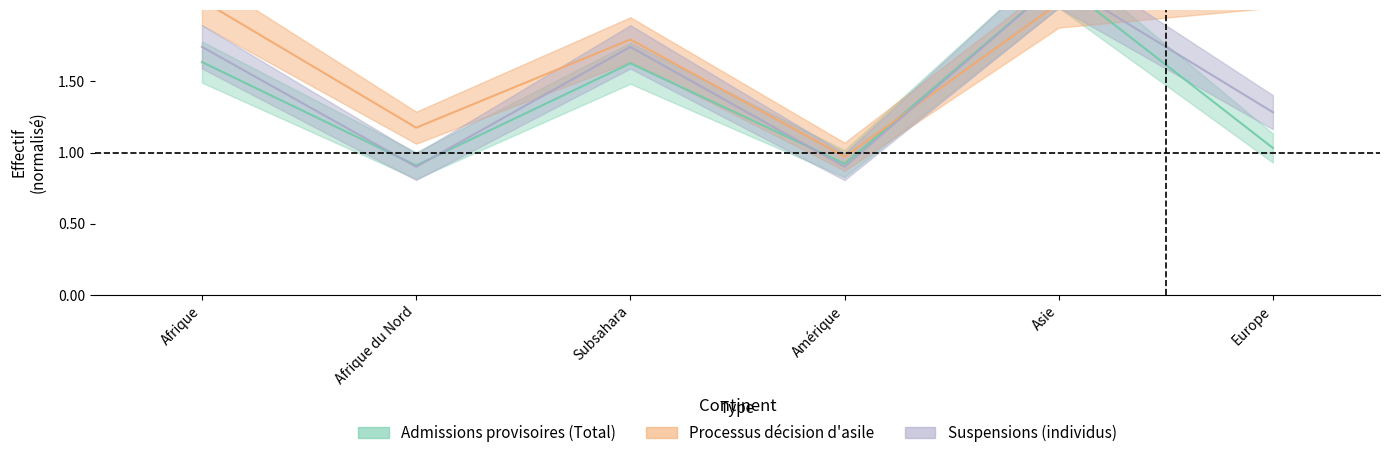

Reading left to right, extract all data points from this chart.

Admissions provisoires (Total): 1.6	0.9	1.6	0.9	2.2	1.0
Processus décision d'asile: 2.1	1.2	1.8	1.0	2.0	2.2
Suspensions (individus): 1.7	0.9	1.7	0.9	2.2	1.3